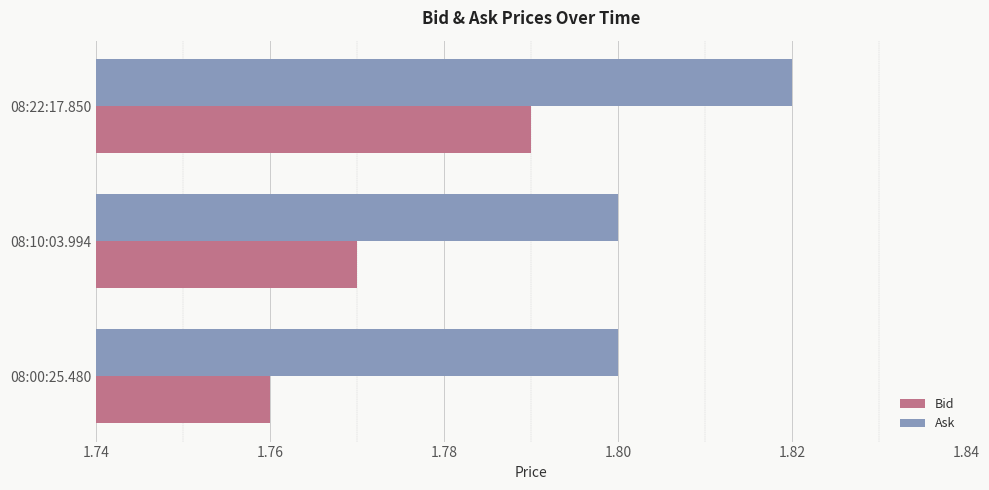

Count the Ask values in the range 1 to 2.

3